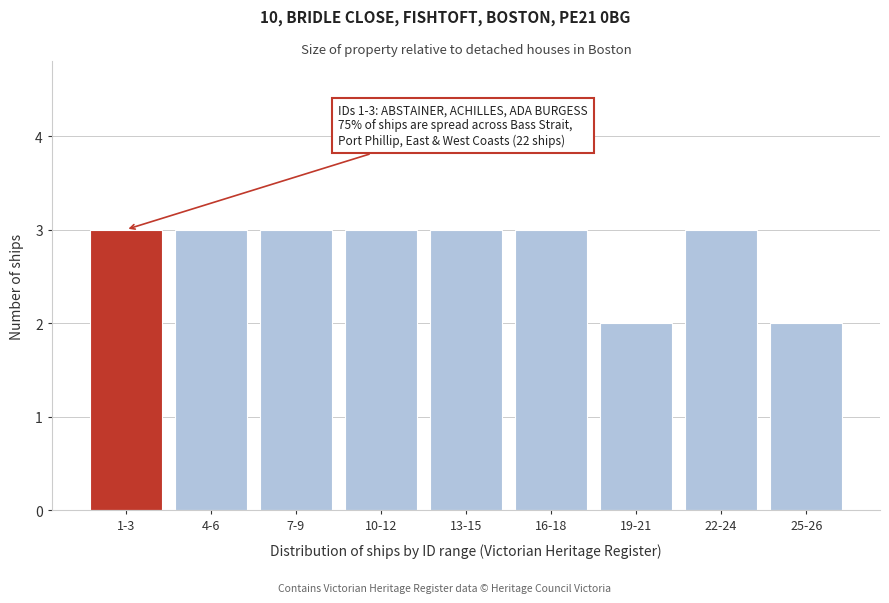

Reading left to right, list all the values displayed in this chart.

1-3=3	4-6=3	7-9=3	10-12=3	13-15=3	16-18=3	19-21=2	22-24=3	25-26=2